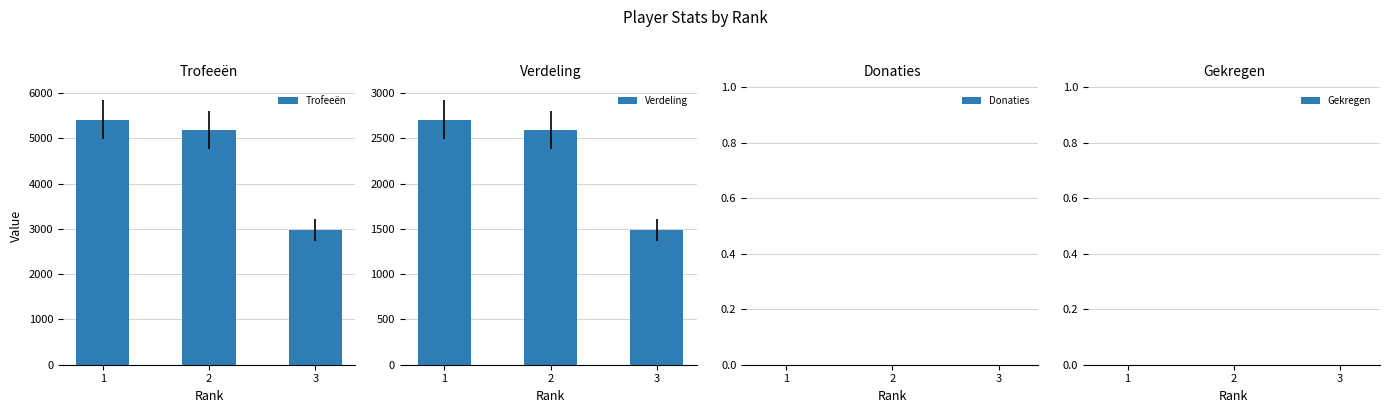

What is the difference between the maximum and minimum values in the Trofeeën series?

2427